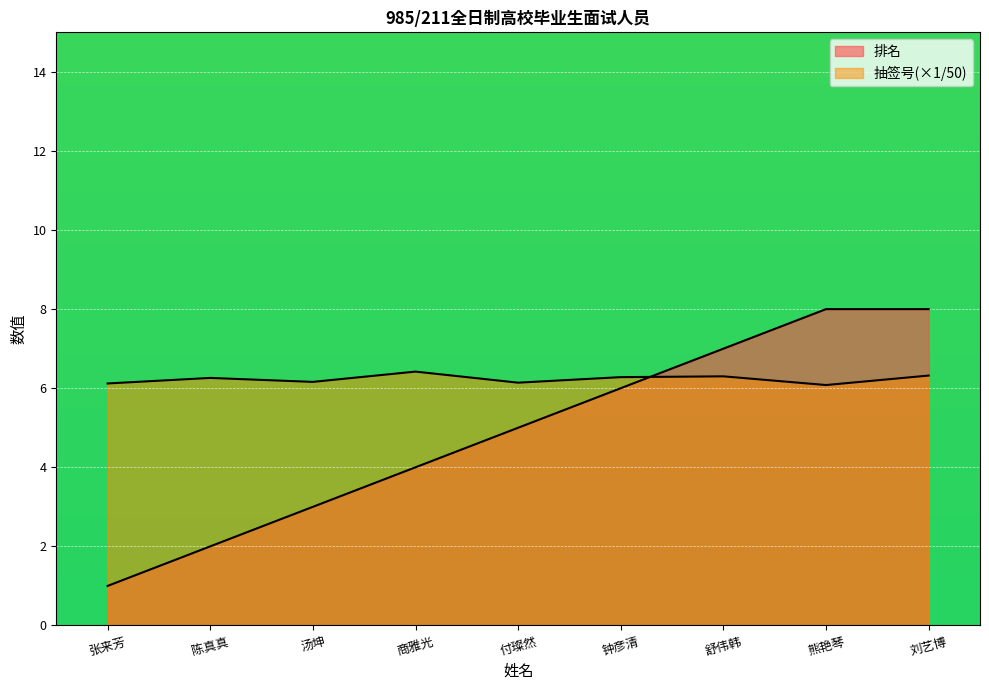

Where is 排名 nearest to the value 4?

商雅光